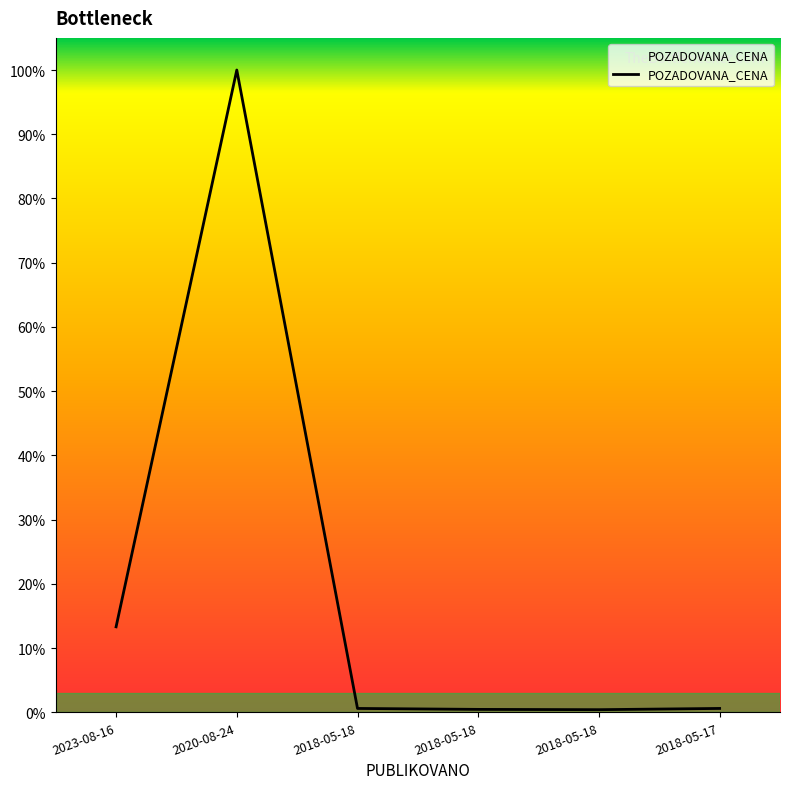

Is this an area chart (filled region under the line)?

Yes